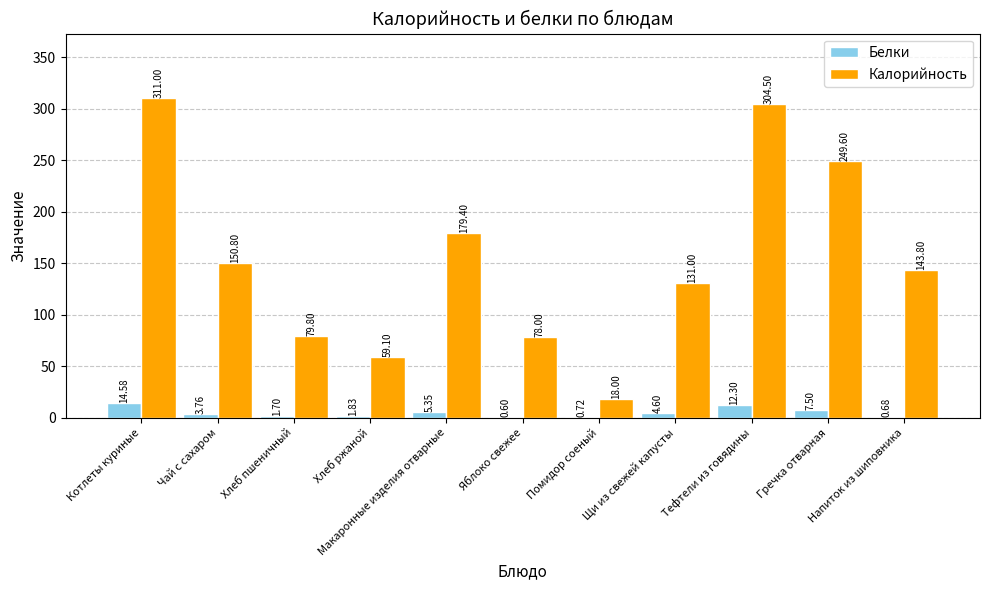

The Калорийность series shows 106.1 at Хлеб ржаной. True or false?

False